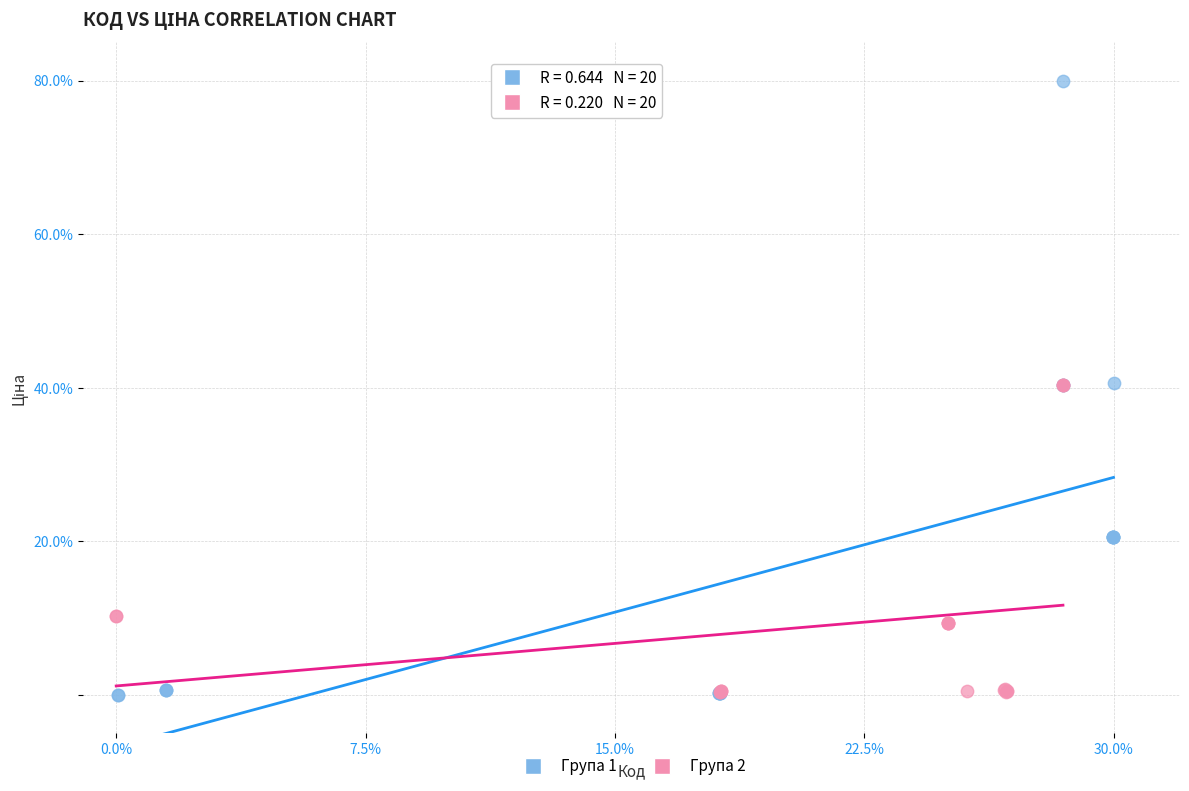

Which series has the widest spread of Y values?

Група 1